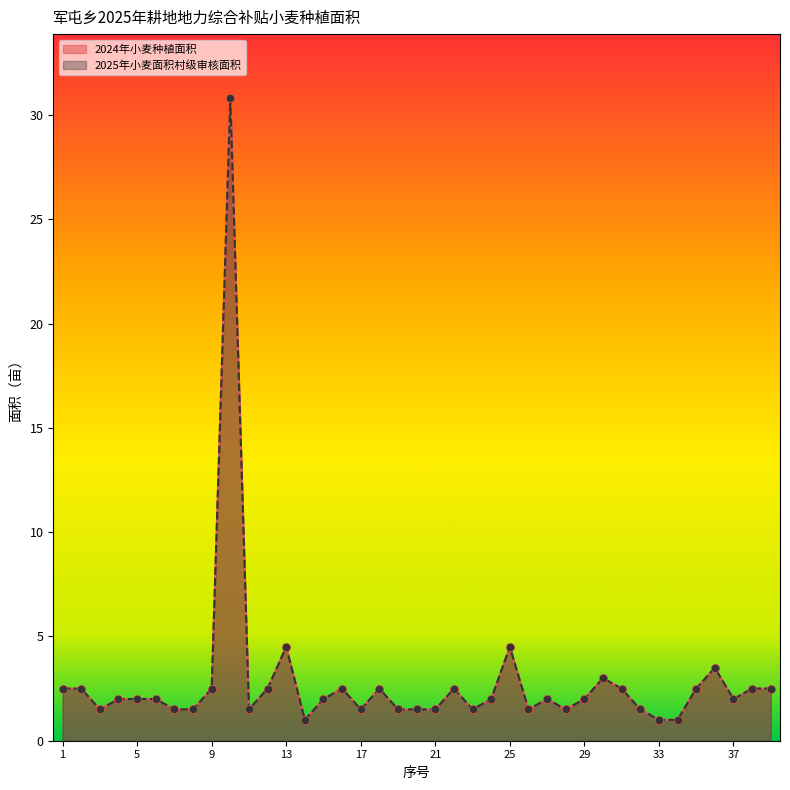

Which series contains the highest Y value?

2024年小麦种植面积